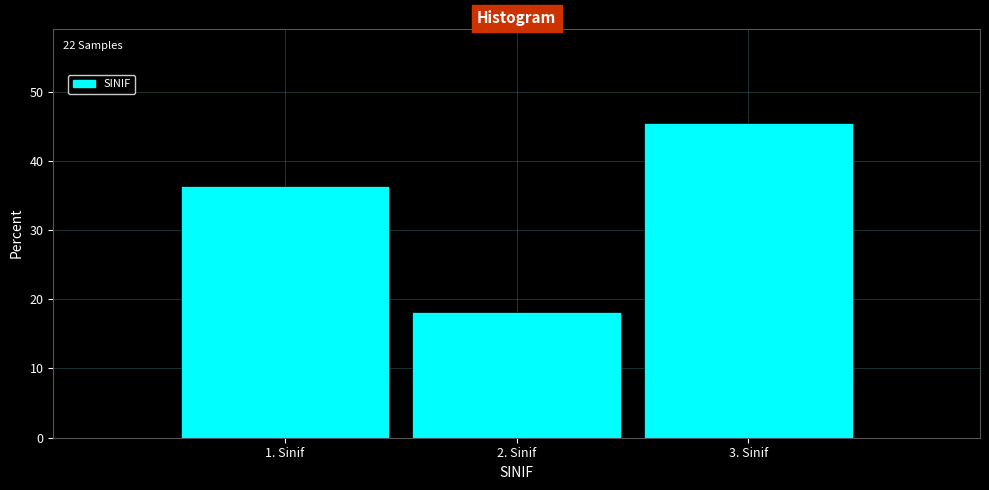

Reading left to right, transcribe all the data shown in this chart.

1. Sinif=36.4	2. Sinif=18.2	3. Sinif=45.5